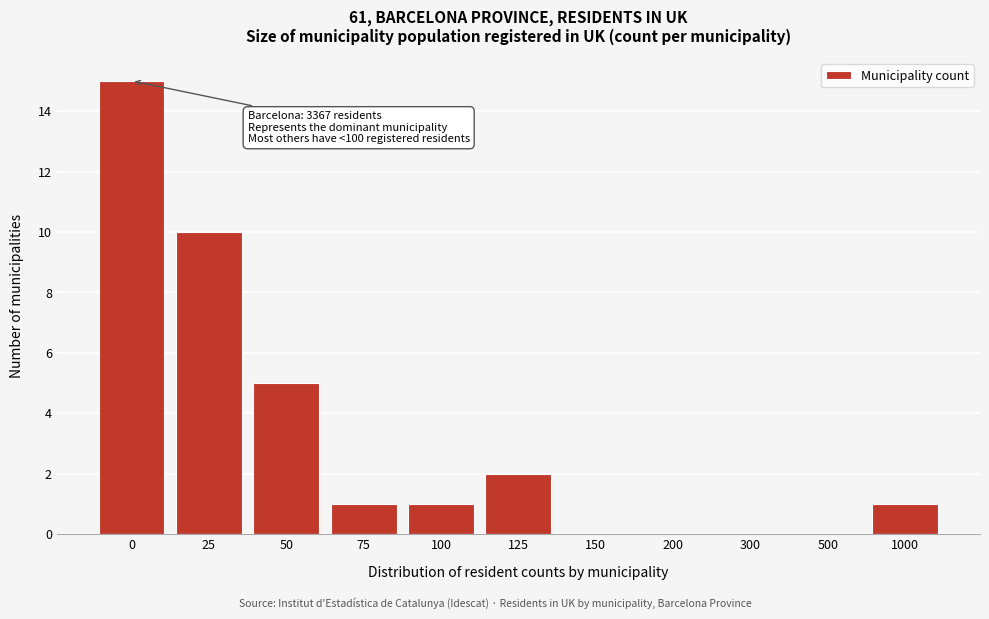

Reading left to right, what are all the values shown in this chart?

0=15	25=10	50=5	75=1	100=1	125=2	150=0	200=0	300=0	500=0	1000=1